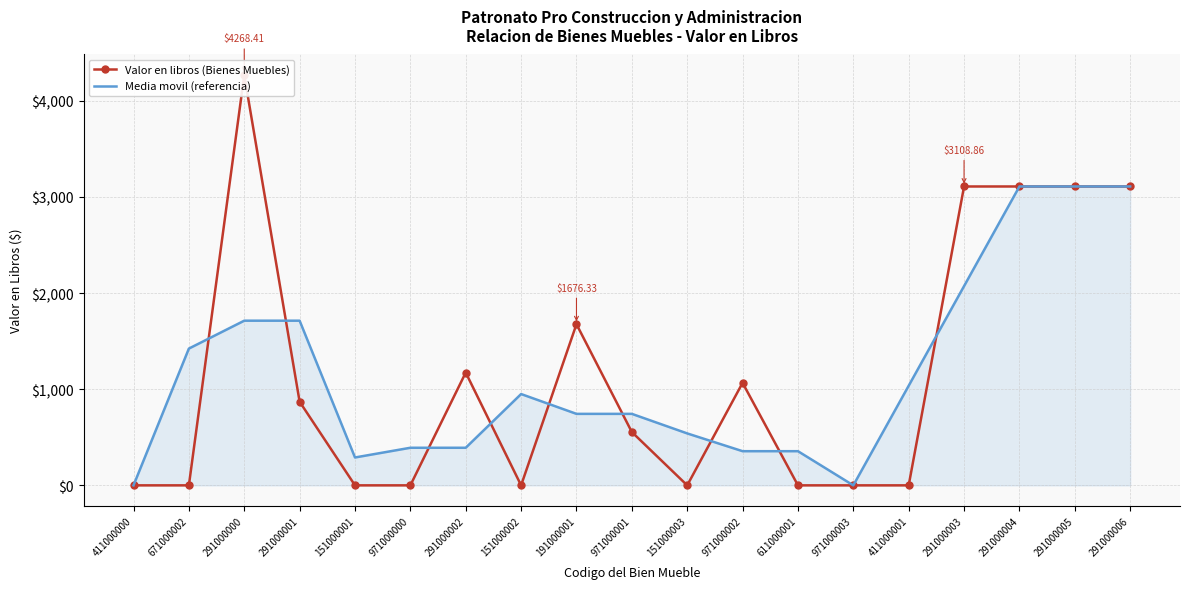

At 971000002, list the series in order from largest to smallest.

Valor en libros (Bienes Muebles), Media movil (referencia)